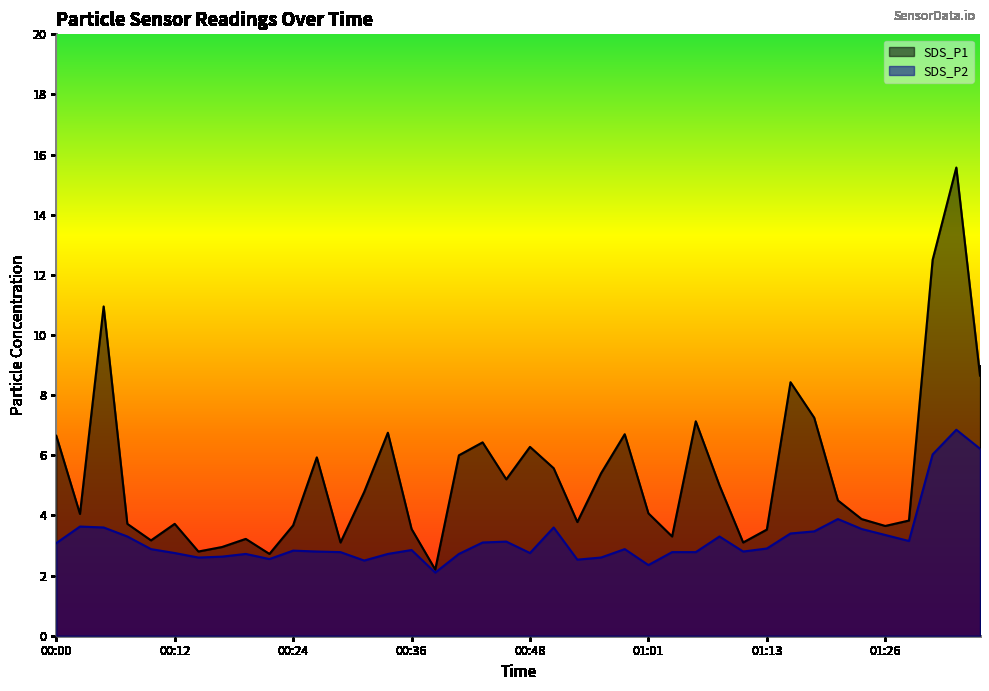

What is the spread (max minus min) of values at 00:39?

0.1